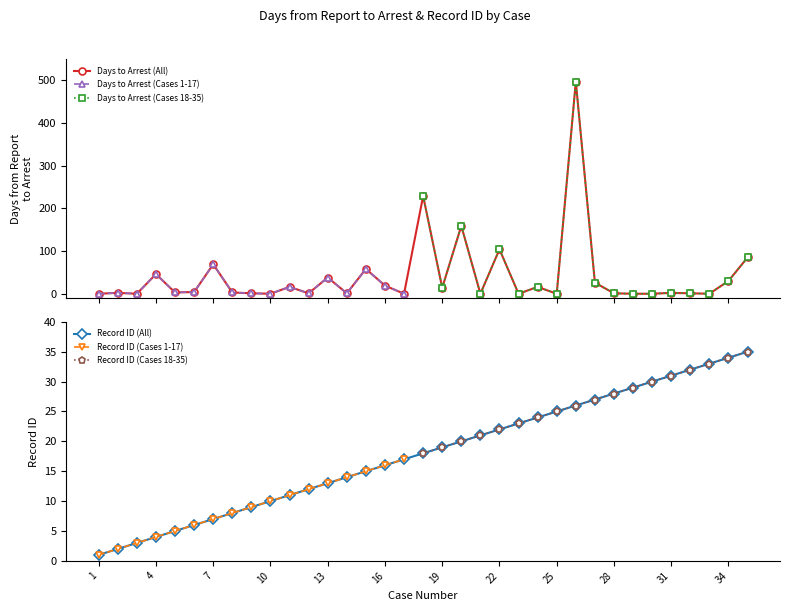

Which series ends up on top after the final intersection of Record_ID and Days_Report_to_Arrest?

Days_Report_to_Arrest